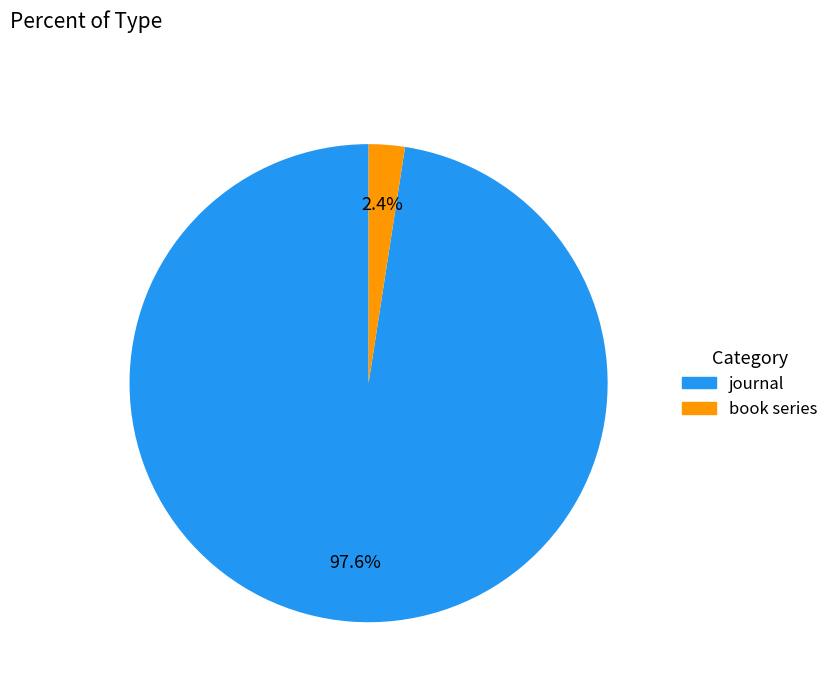

To the nearest percent, what is the combined percentage of book series and journal?

100%